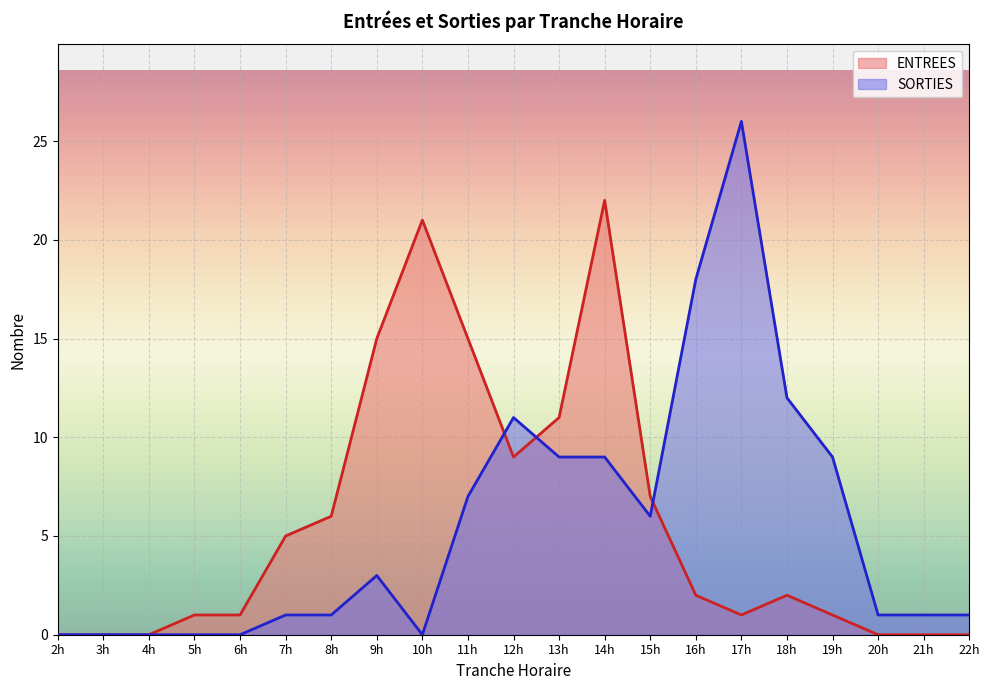

What is the approximate value of ENTREES at 9h, to the nearest 10?

20